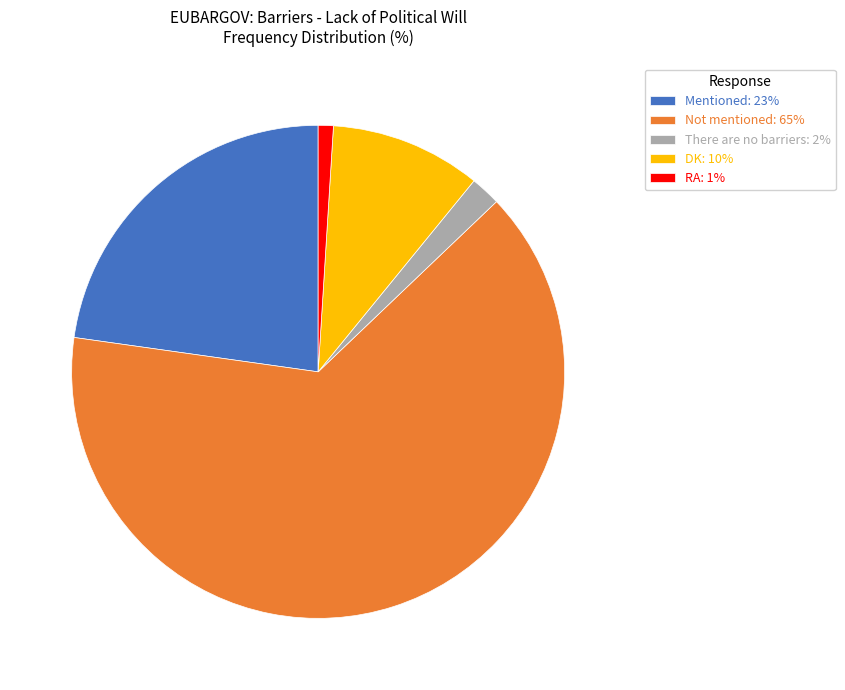

How many slices are in this pie chart?

5